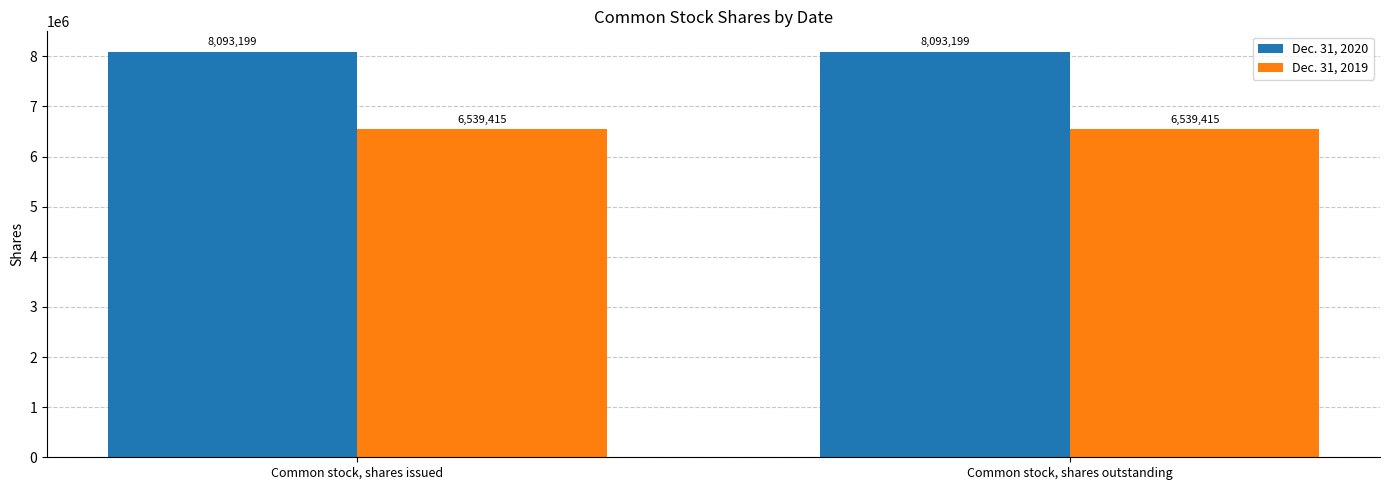

Reading left to right, extract all data points from this chart.

Dec. 31, 2020: 8093199	8093199
Dec. 31, 2019: 6539415	6539415